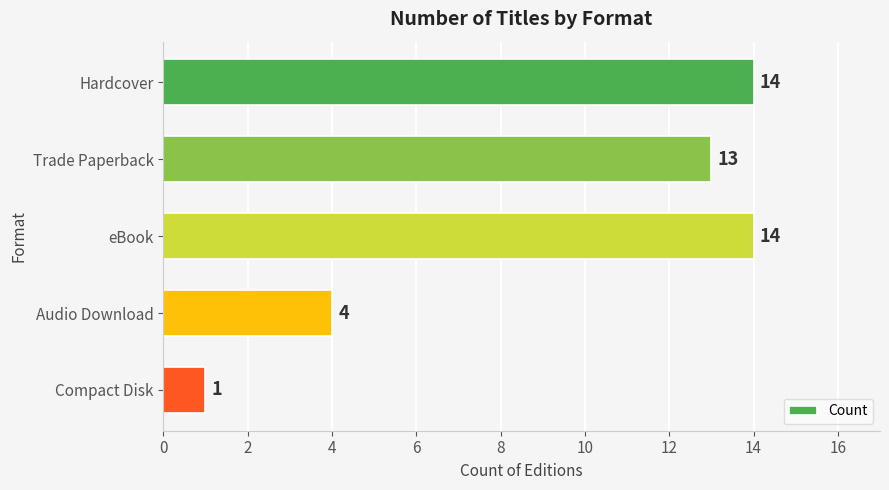

How many distinct data groups are displayed?

1